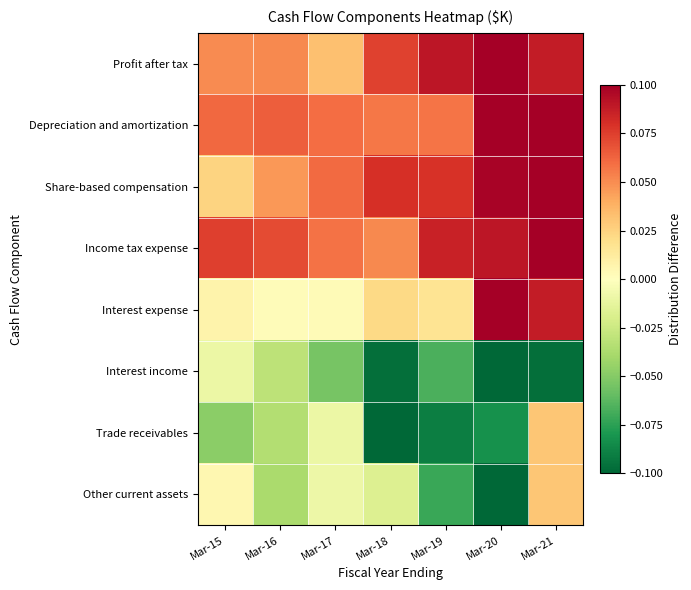

What is the difference between the highest and lowest values at Mar-21?

0.2